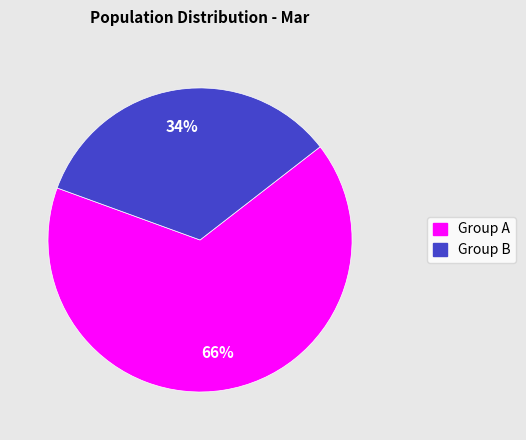

Is there any slice that represents more than half of the pie?

Yes